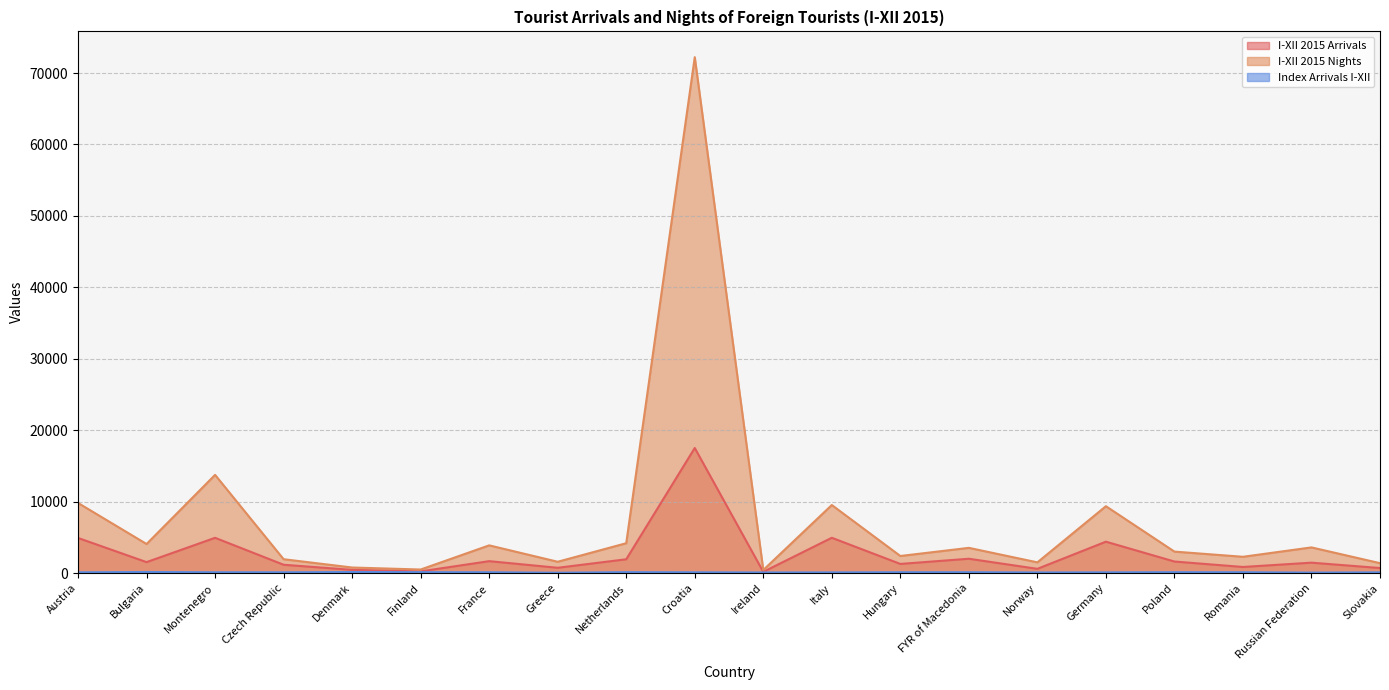

What are all the series names shown in the legend?

I-XII 2015 Arrivals, I-XII 2015 Nights, Index Arrivals I-XII